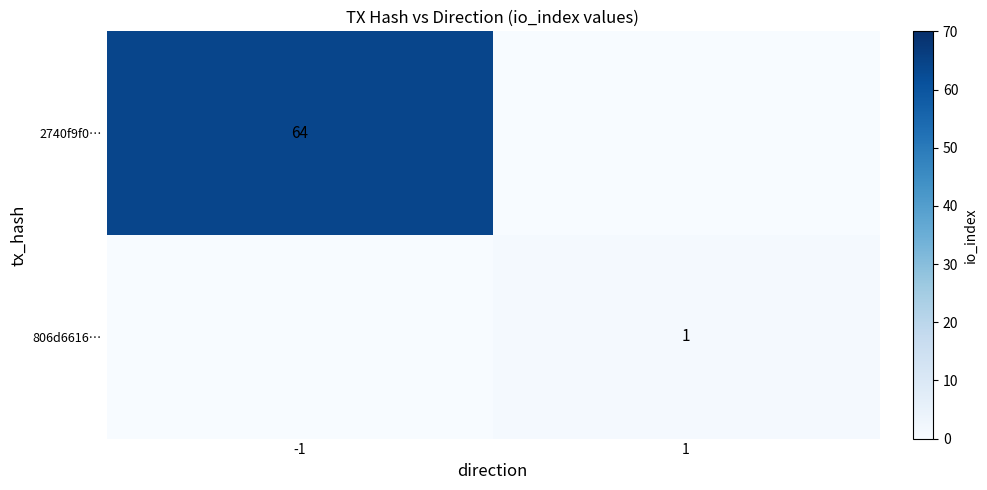

The 806d6616… series shows 1 at 1. True or false?

True